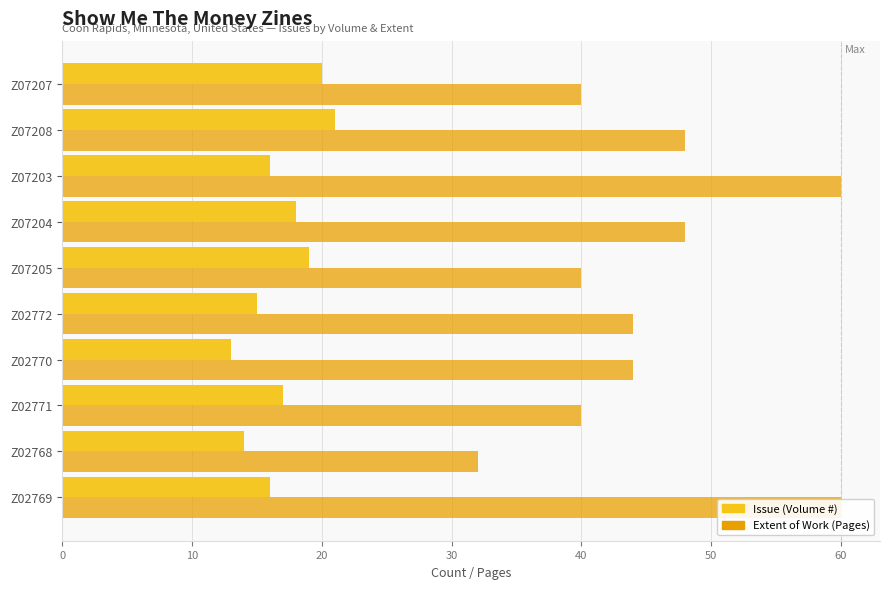

Count the Issue (Volume #) values in the range 15 to 19.

6